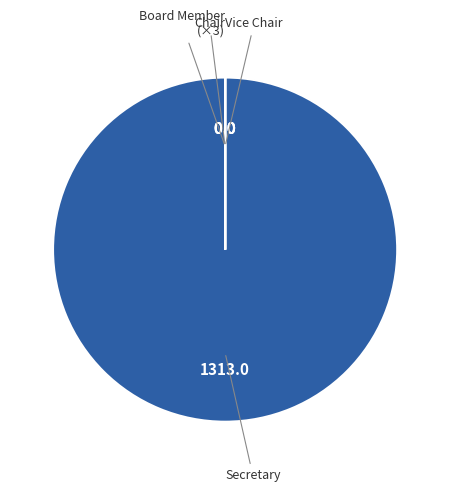

Is there any slice that represents more than half of the pie?

Yes